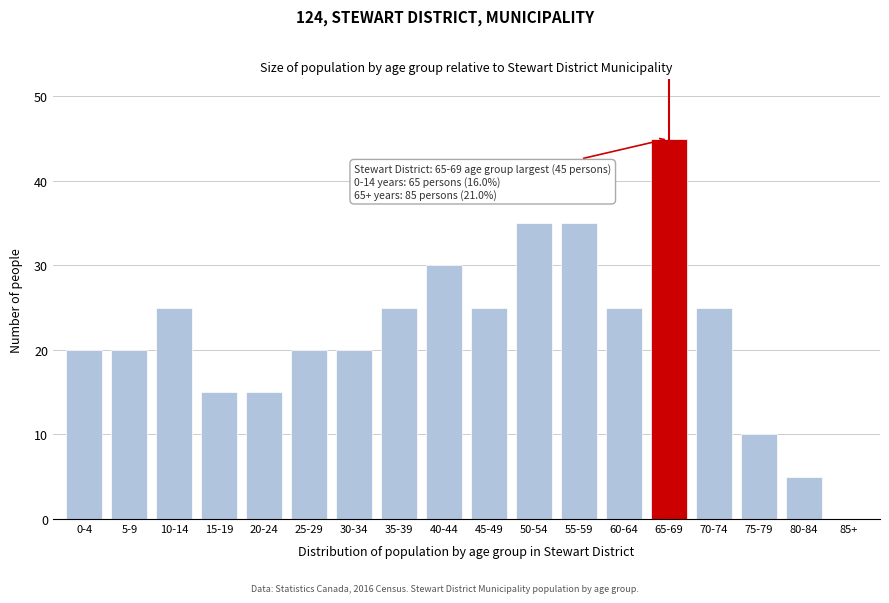

Reading left to right, list all the values displayed in this chart.

0-4=20	5-9=20	10-14=25	15-19=15	20-24=15	25-29=20	30-34=20	35-39=25	40-44=30	45-49=25	50-54=35	55-59=35	60-64=25	65-69=45	70-74=25	75-79=10	80-84=5	85+=0